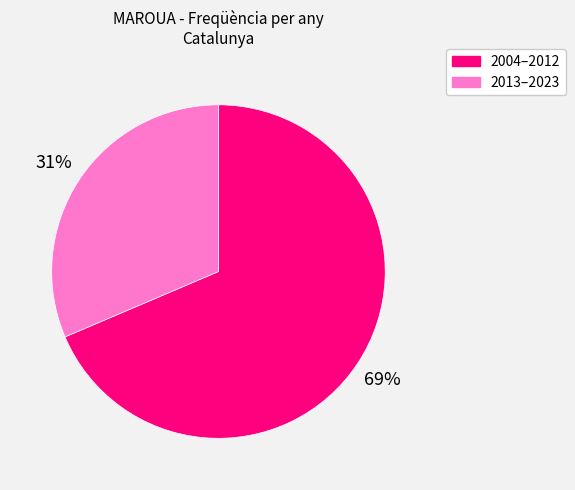

Between 2004–2012 and 2013–2023, which is larger?

2004–2012